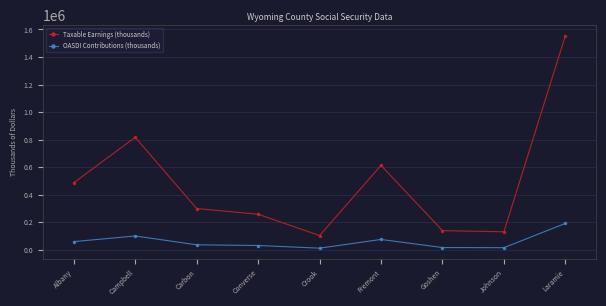

At Albany, list the series in order from smallest to largest.

OASDI Contributions (thousands), Taxable Earnings (thousands)